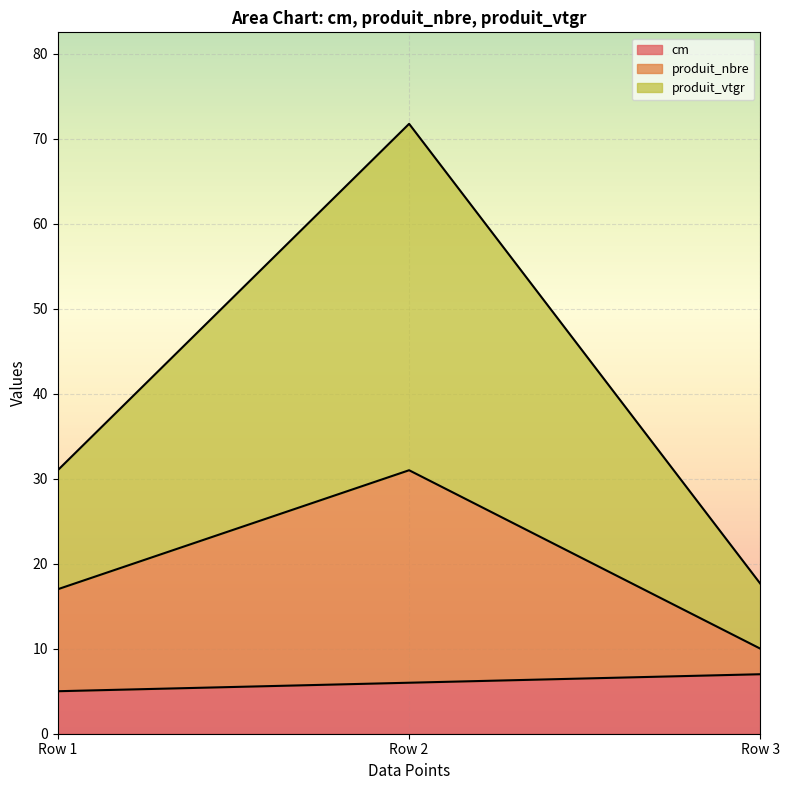

What is the total value across all series at Row 3?

17.6